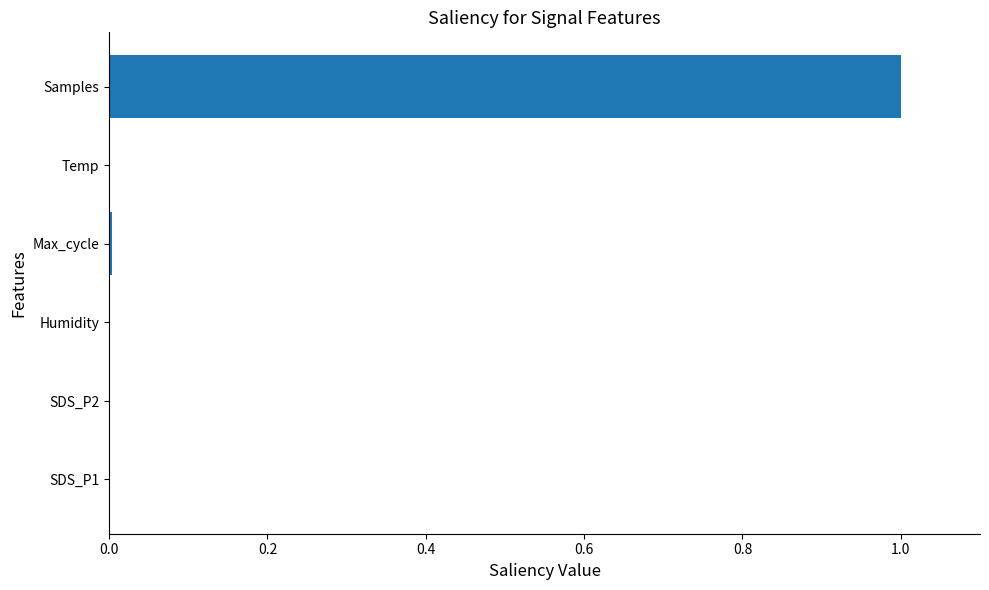

Is it true that the value at SDS_P1 is 0.0?

True